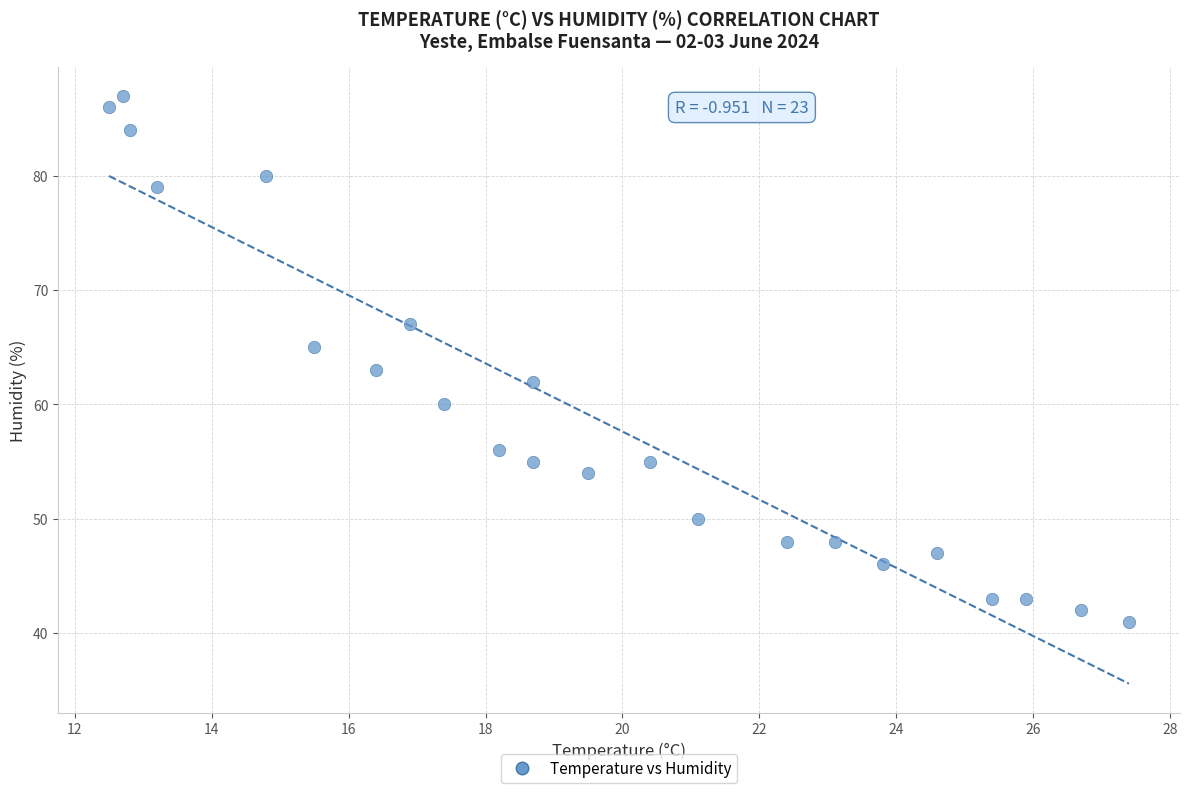

What is the range of Y values (max minus min)?

46